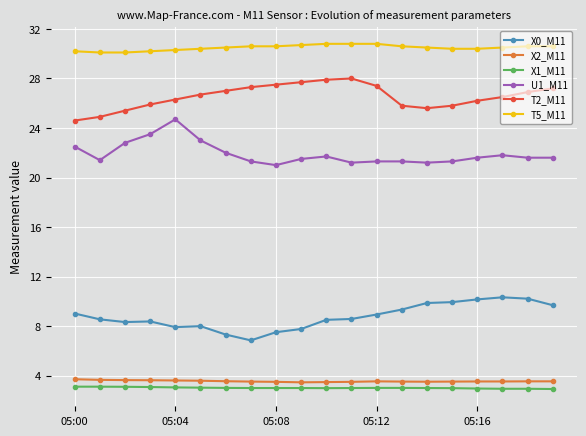

At how many categories does at least one series exceed 17?

20